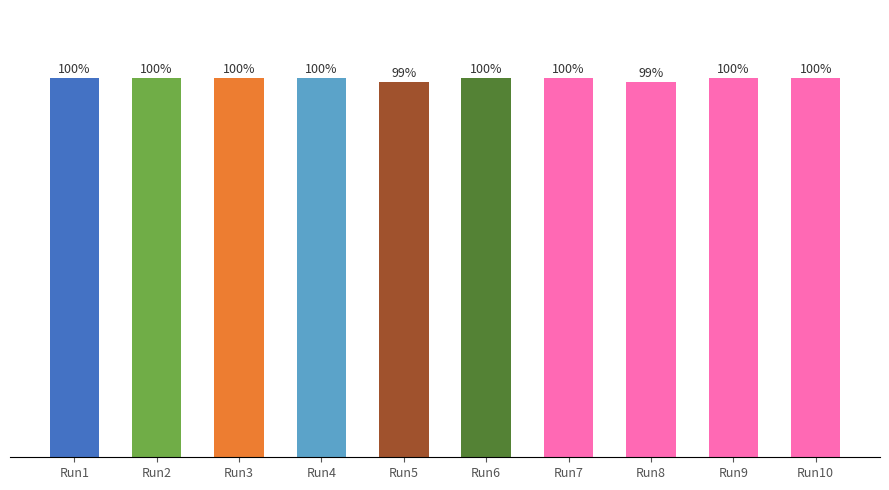

Between Run6 and Run8, which is larger?

Run6